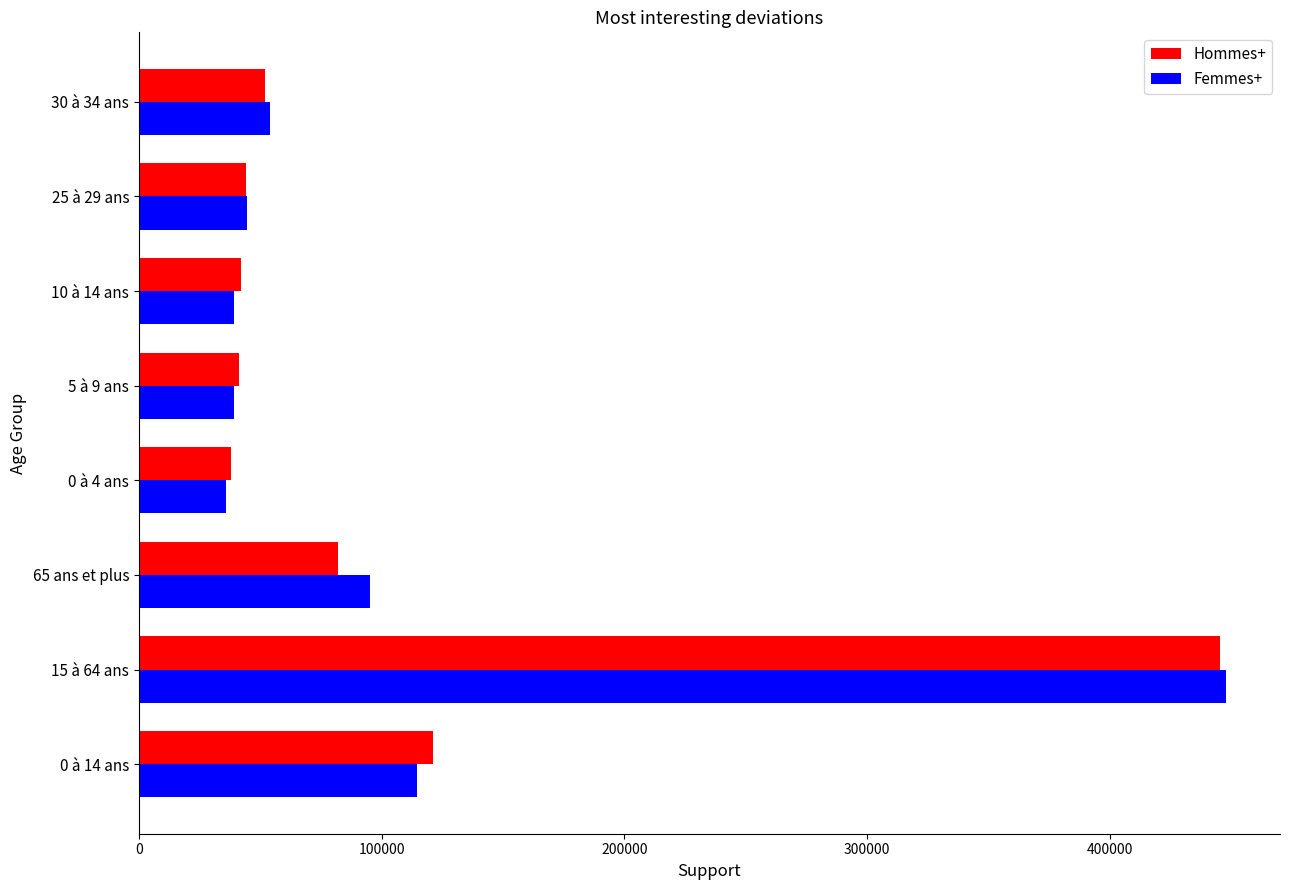

The value of Femmes+ at 0 à 14 ans is 114710. True or false?

True